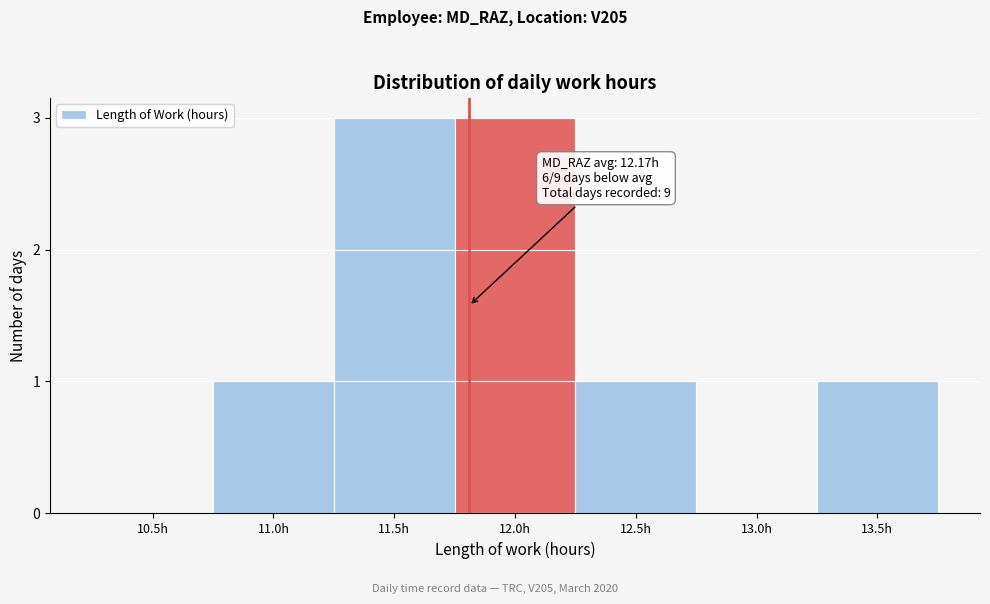

Reading left to right, what are all the values shown in this chart?

10.5h=0	11.0h=1	11.5h=3	12.0h=3	12.5h=1	13.0h=0	13.5h=1